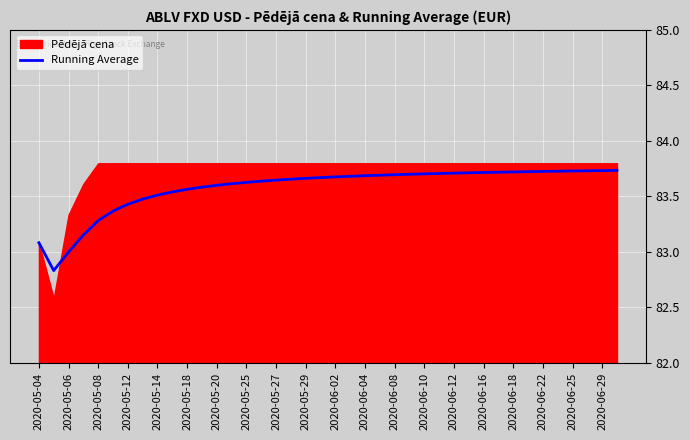

The Running Average series shows 33.0 at 2020-05-25. True or false?

False